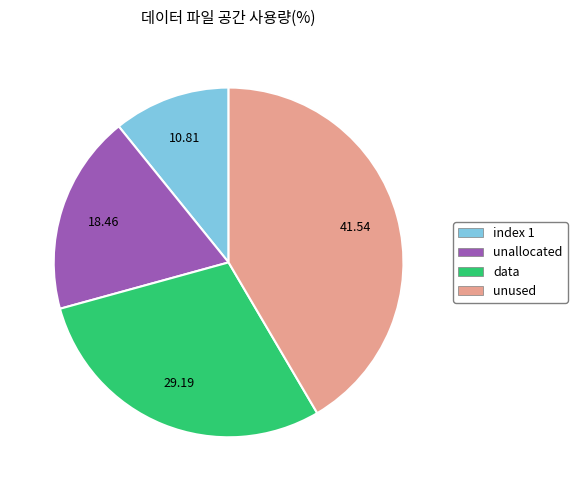

How many slices are in this pie chart?

4